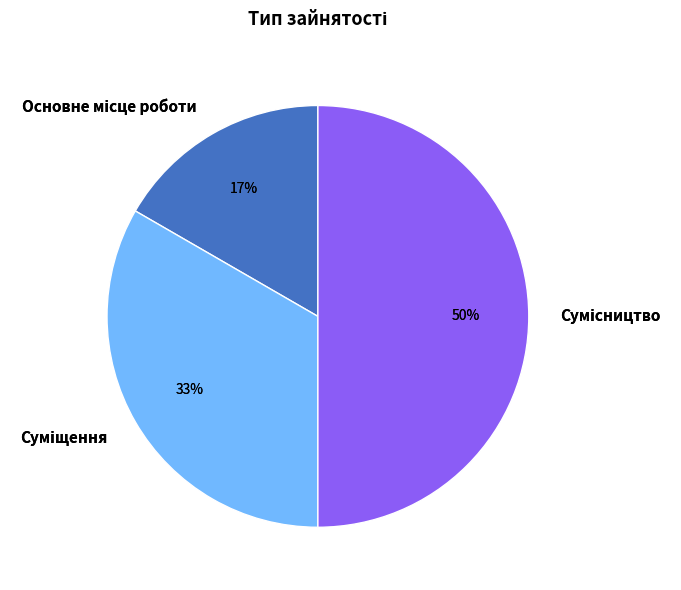

To the nearest percent, what is the difference between the largest and smallest slice percentages?

33%